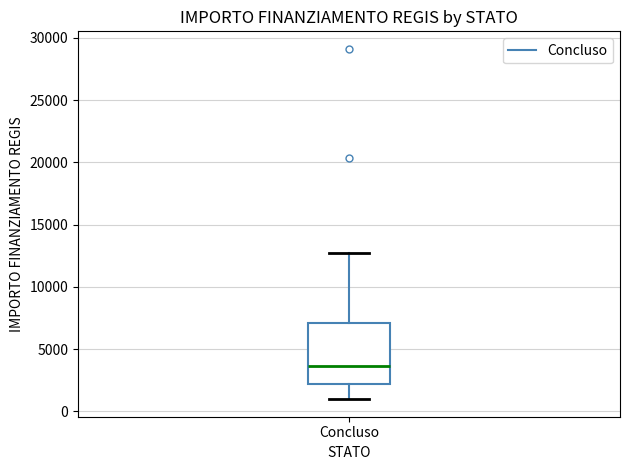

Transcribe this box plot: give where the median line is, the range the box spans, and where the two whiskers end, as read against the y-axis. The values are not printed on the chart, so give them approximately, as read against the axis.

median 3500, box 2000 to 7000, whiskers 1000 to 12500